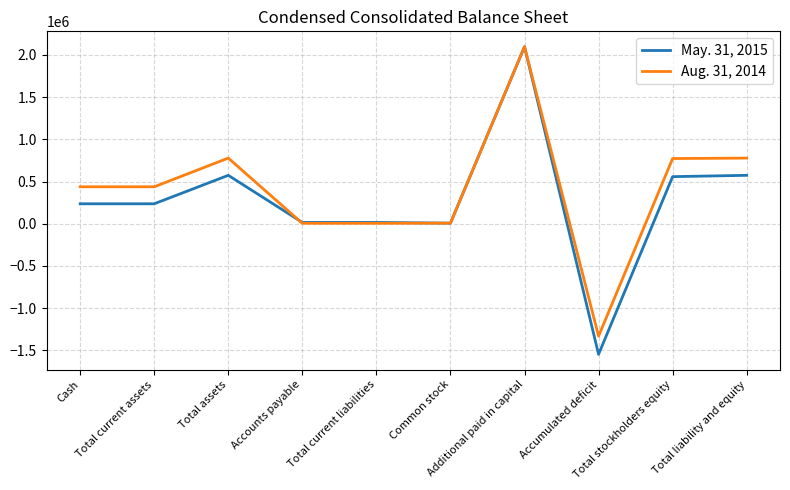

The Aug. 31, 2014 series shows 5358 at Accounts payable. True or false?

True